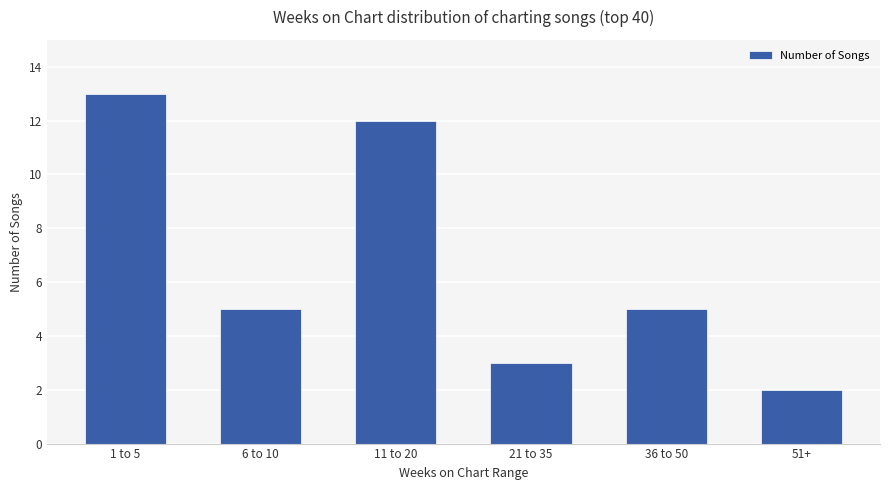

Reading left to right, what are all the values shown in this chart?

13	5	12	3	5	2